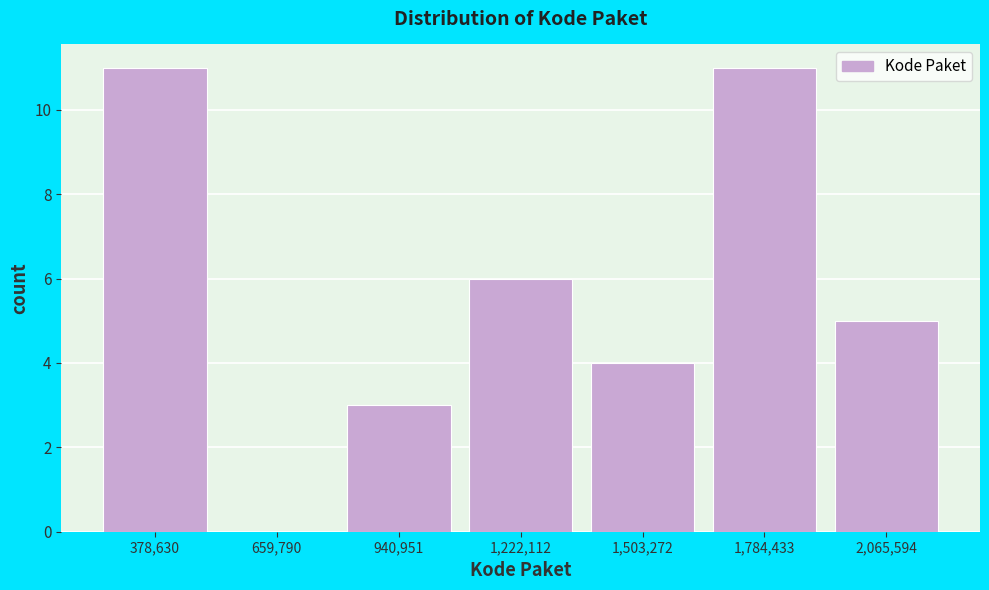

Reading right to left, list all the values displayed in this chart.

2,065,594=5	1,784,433=11	1,503,272=4	1,222,112=6	940,951=3	659,790=0	378,630=11